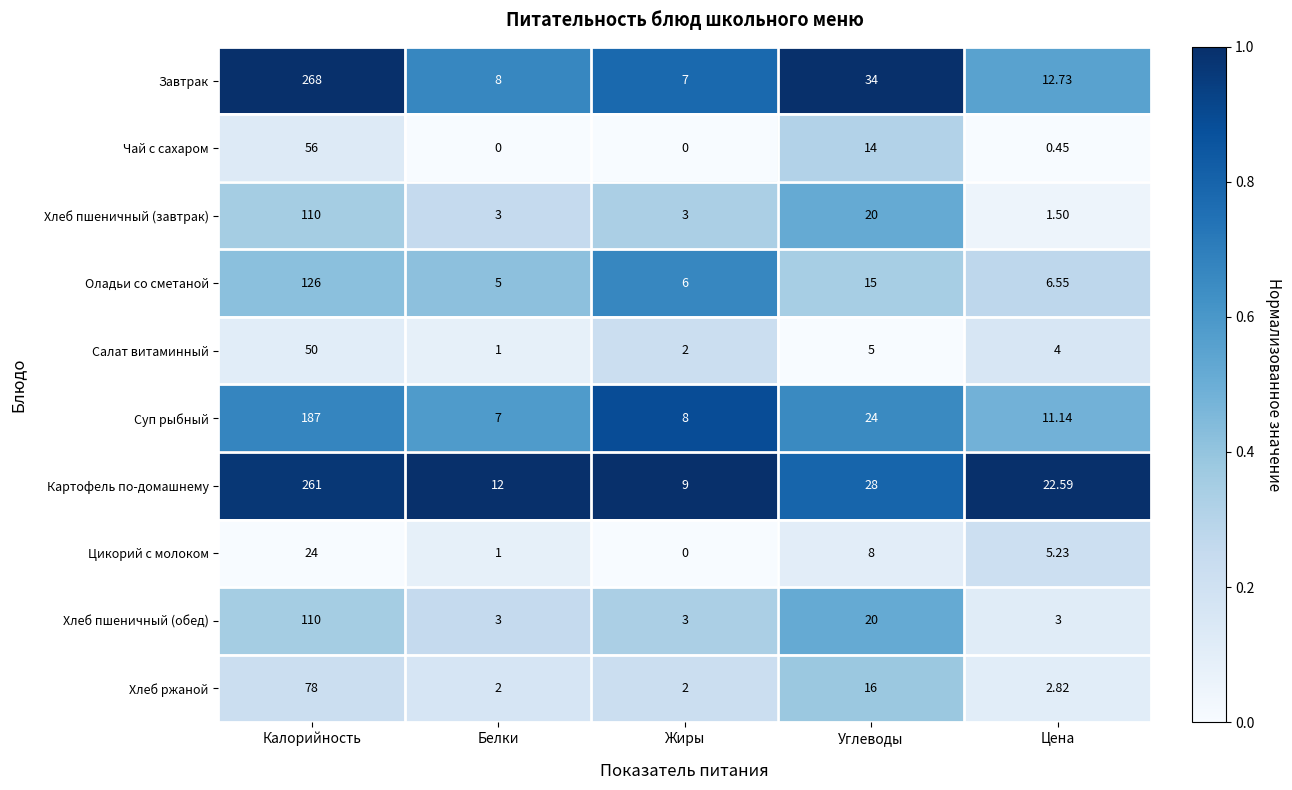

Rank the series at Цена from highest to lowest value.

Картофель по-домашнему, Завтрак, Суп рыбный, Оладьи со сметаной, Цикорий с молоком, Салат витаминный, Хлеб пшеничный (обед), Хлеб ржаной, Хлеб пшеничный (завтрак), Чай с сахаром